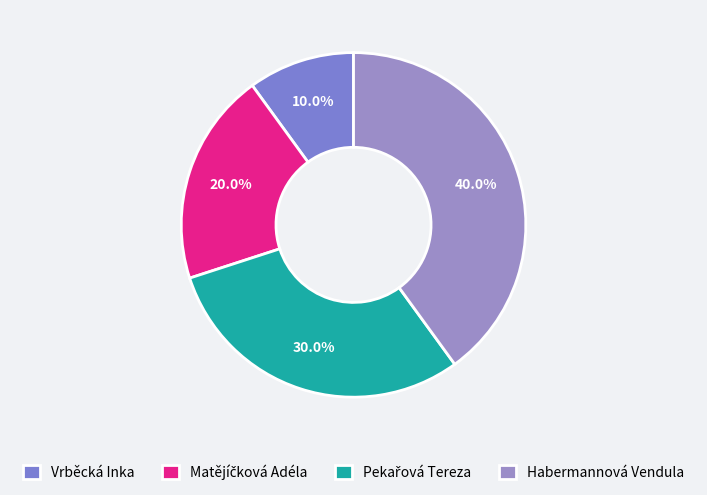

How many segments does this pie chart have?

4